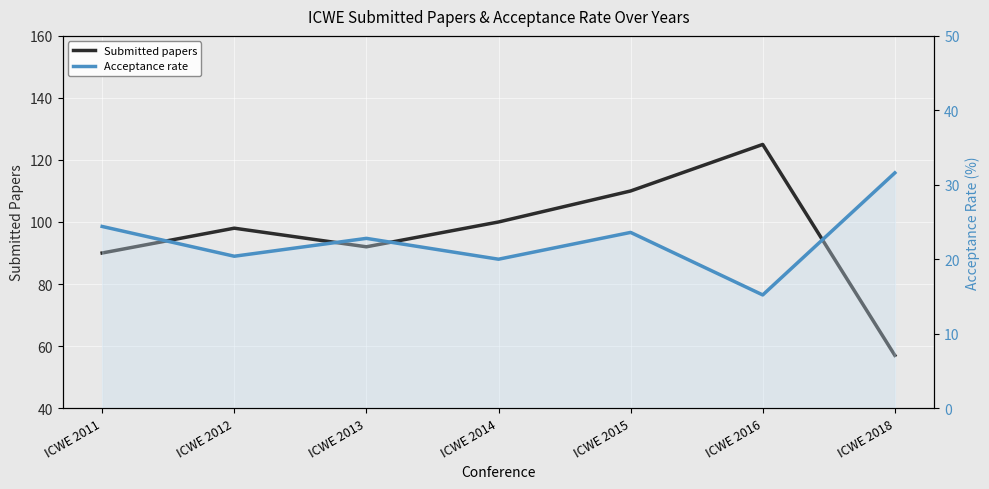

What is the sum of the Submitted papers values at ICWE 2015 and ICWE 2014?

210.0